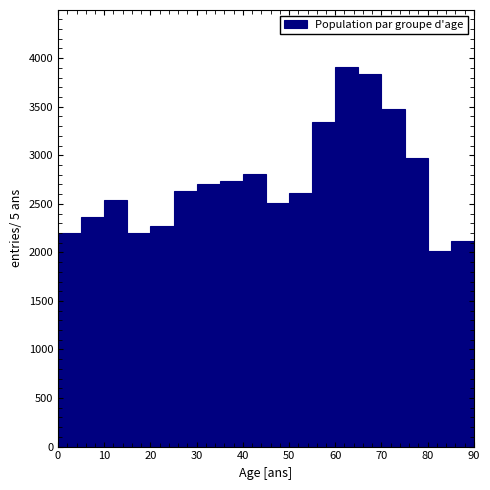

Over which range of the x-axis is the bar tallest?

60 to 65